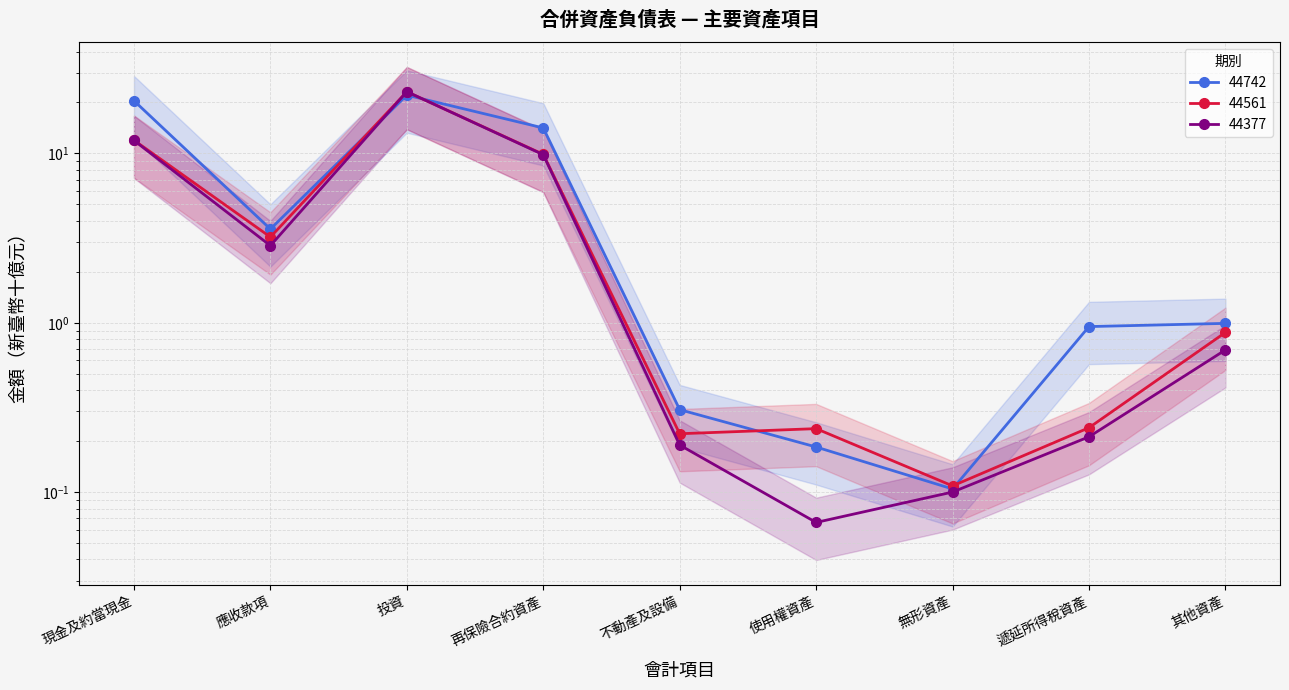

Which category has the lowest value across all series?

使用權資產